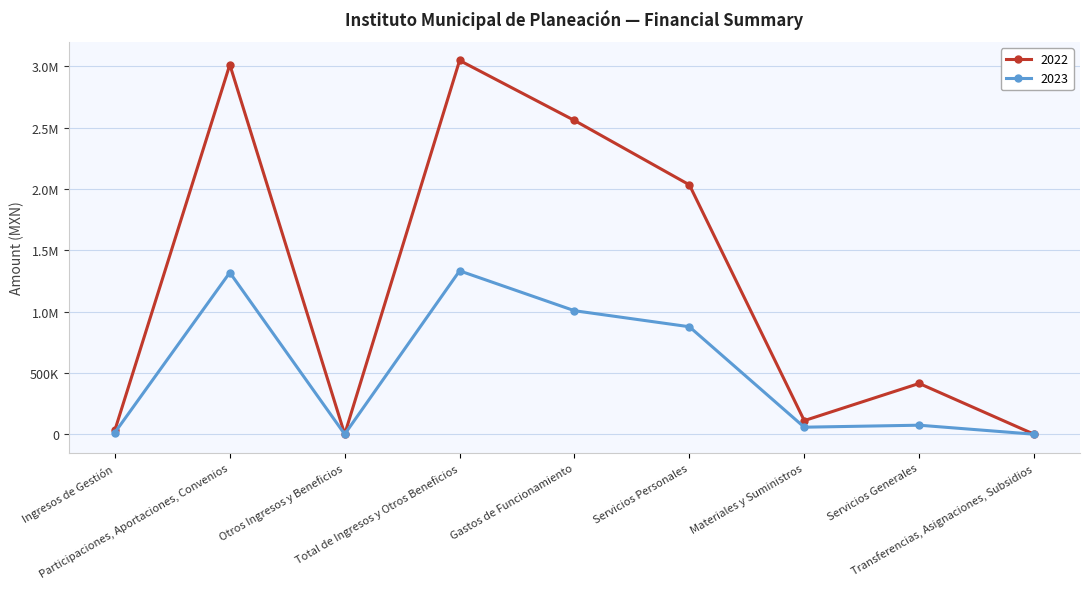

What is the difference between the maximum and minimum values in the 2023 series?

1332714.5